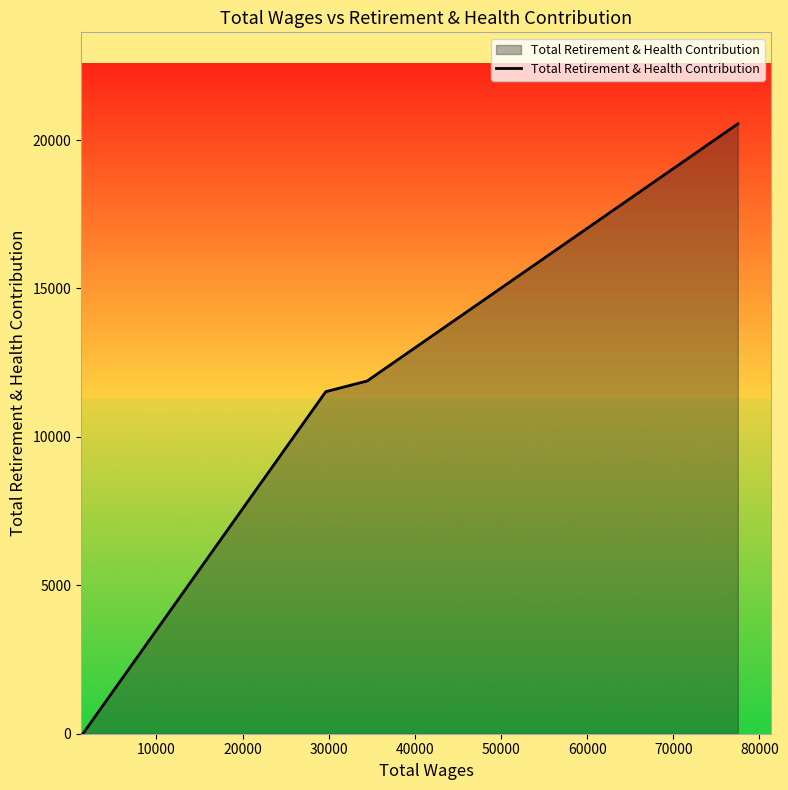

How many positive values are there?

3